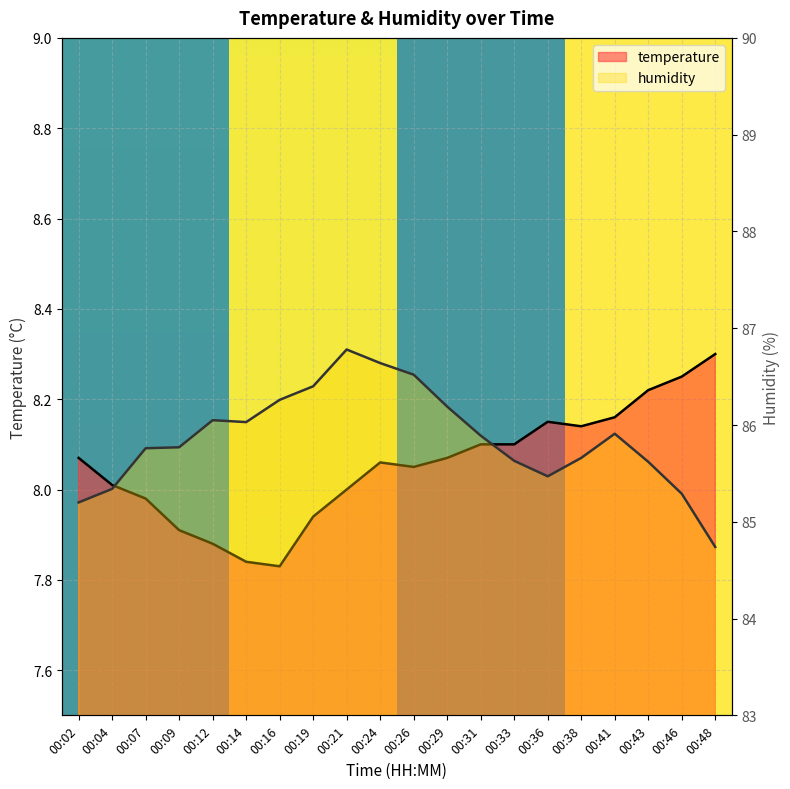

What is the smallest value displayed?

7.8